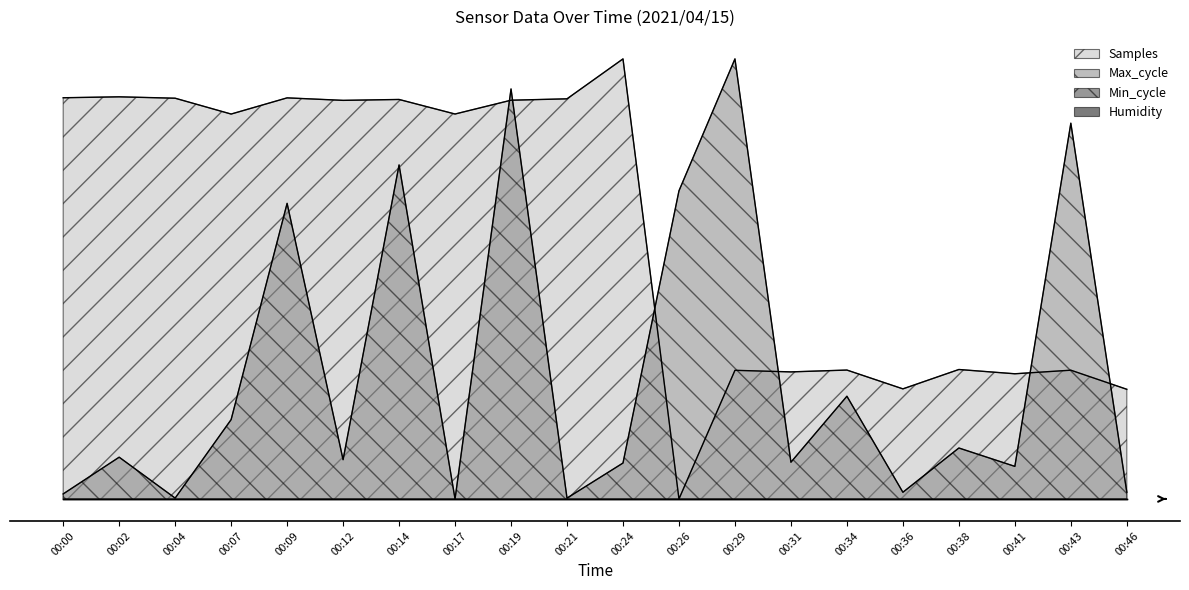

Does the chart display data point markers on the line(s)?

No